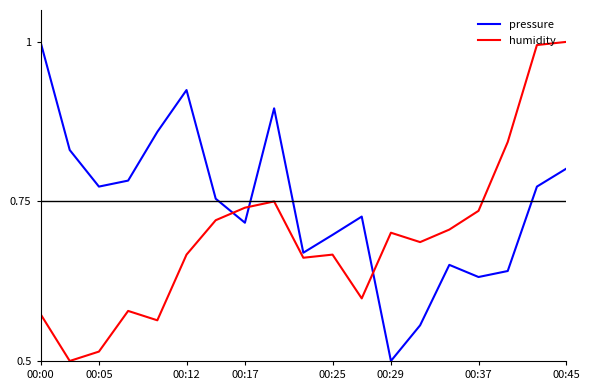

In pressure, how many points are higher than both neighbors (excluding endpoints)?

4